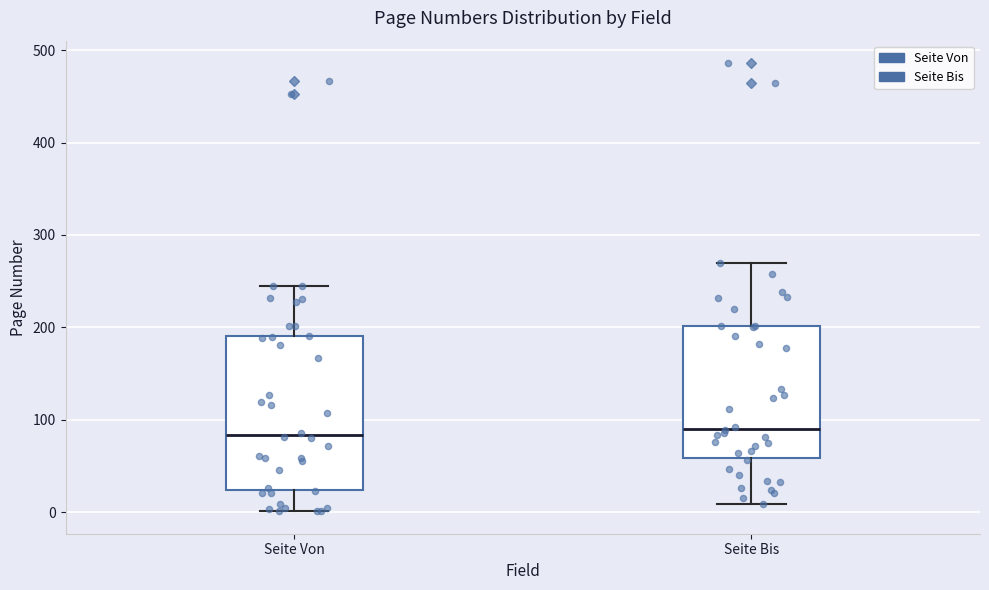

Which box is the tallest, from its lower edge to its upper edge?

Seite Von